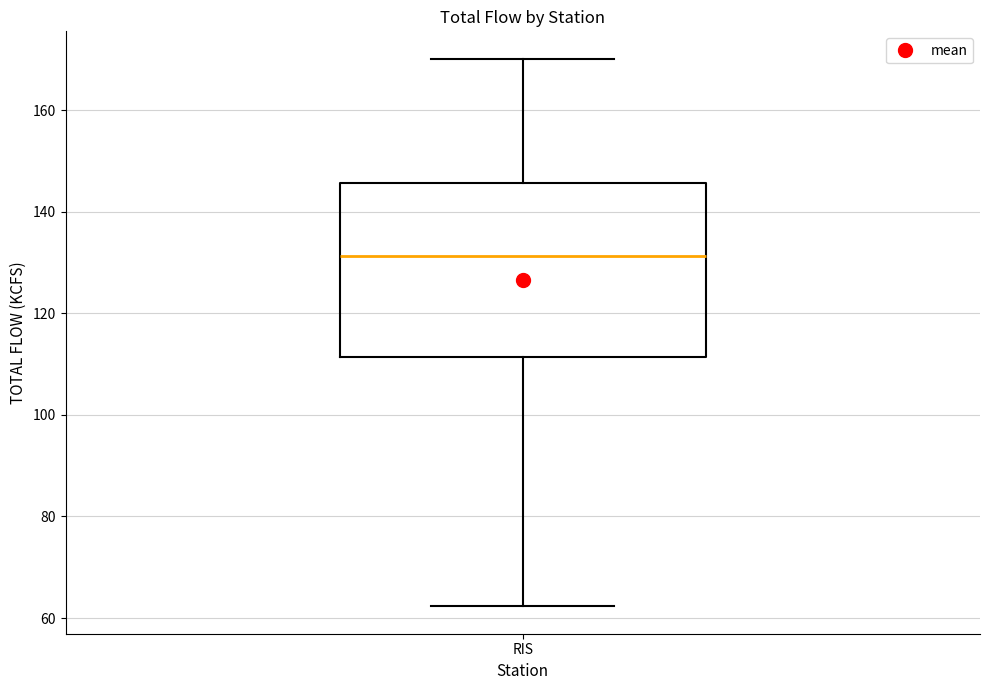

Where does the median line of the box for RIS sit on the y-axis? The values are not printed on the chart, so give them approximately, as read against the axis.

132